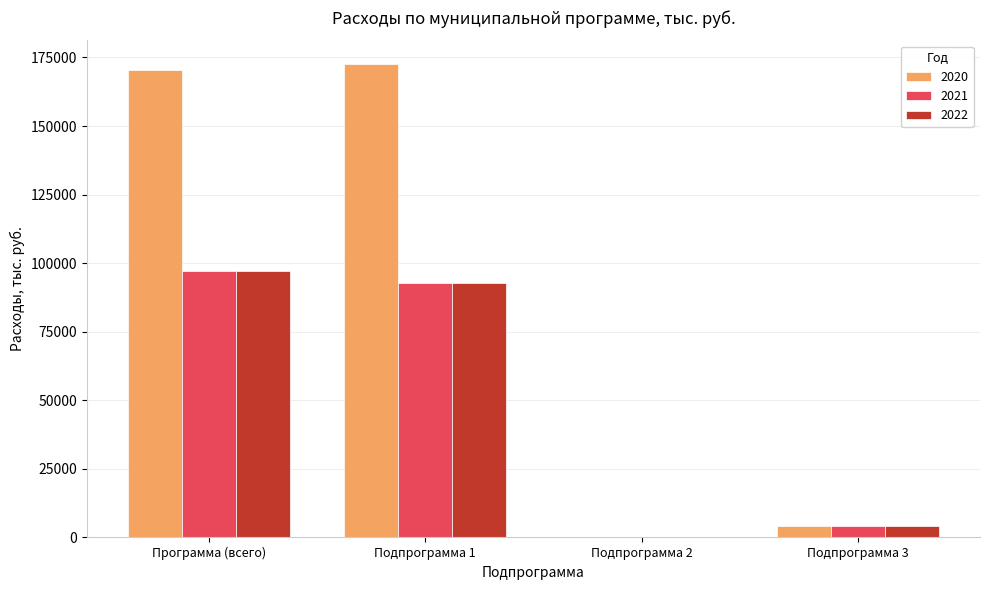

Is the value of 2021 at Подпрограмма 2 greater than the value of 2020 at Подпрограмма 1?

No